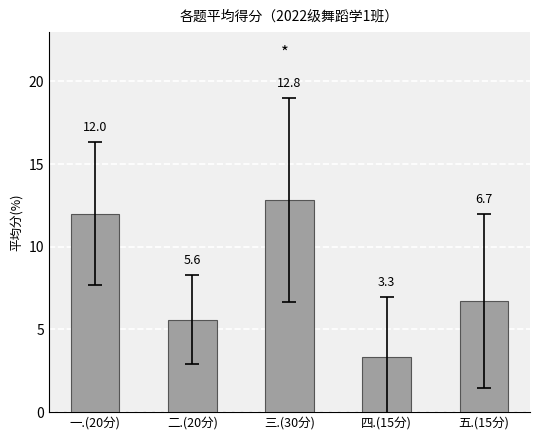

How many series are shown in this chart?

1